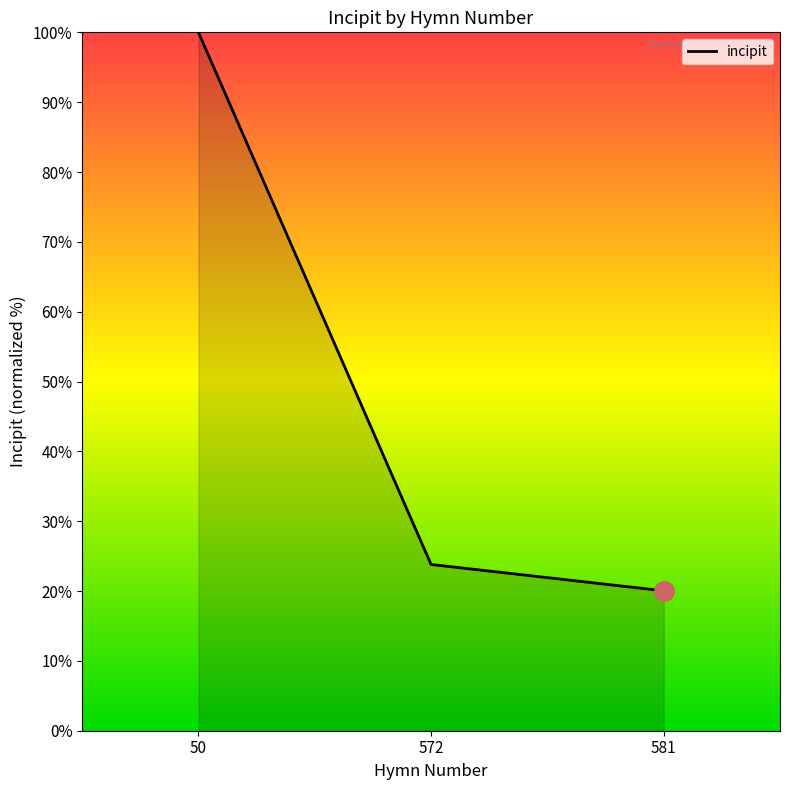

Reading left to right, what are all the values shown in this chart?

50=100.0	572=23.8	581=20.0